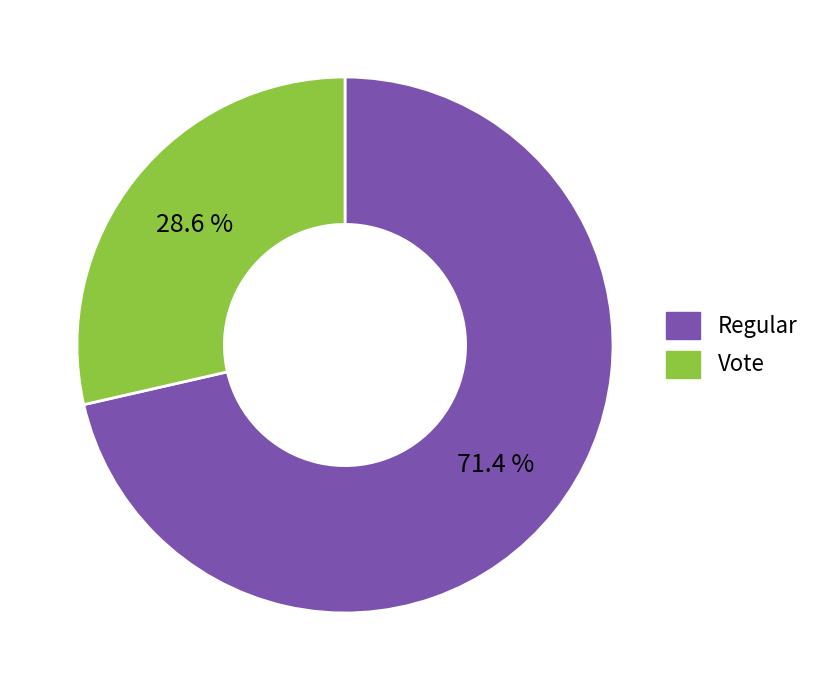

To the nearest percent, what is the average slice percentage?

50%